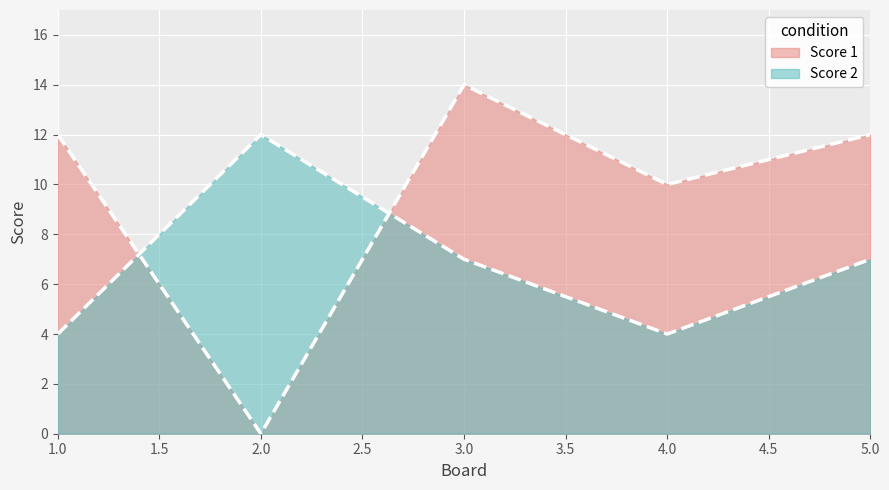

Is it true that Score 2 equals 6 at 4?

False